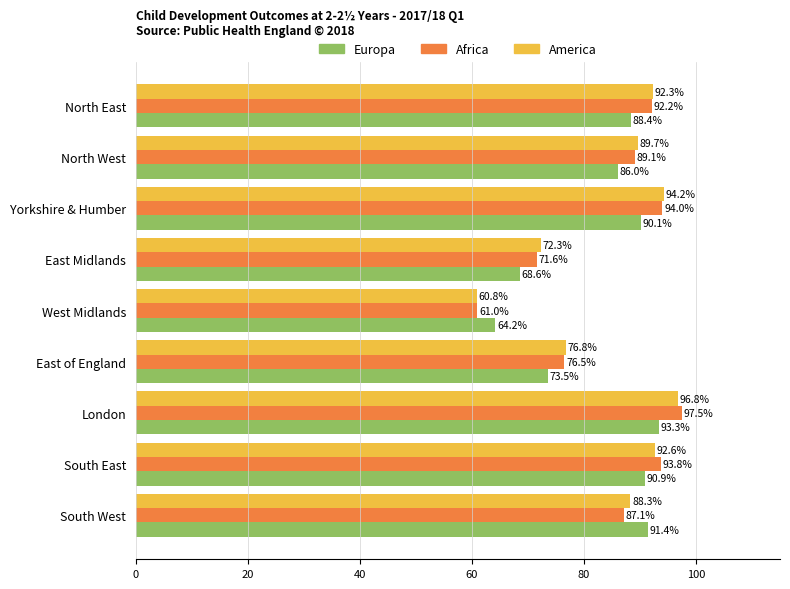

Which series changed the most between North West and West Midlands?

America